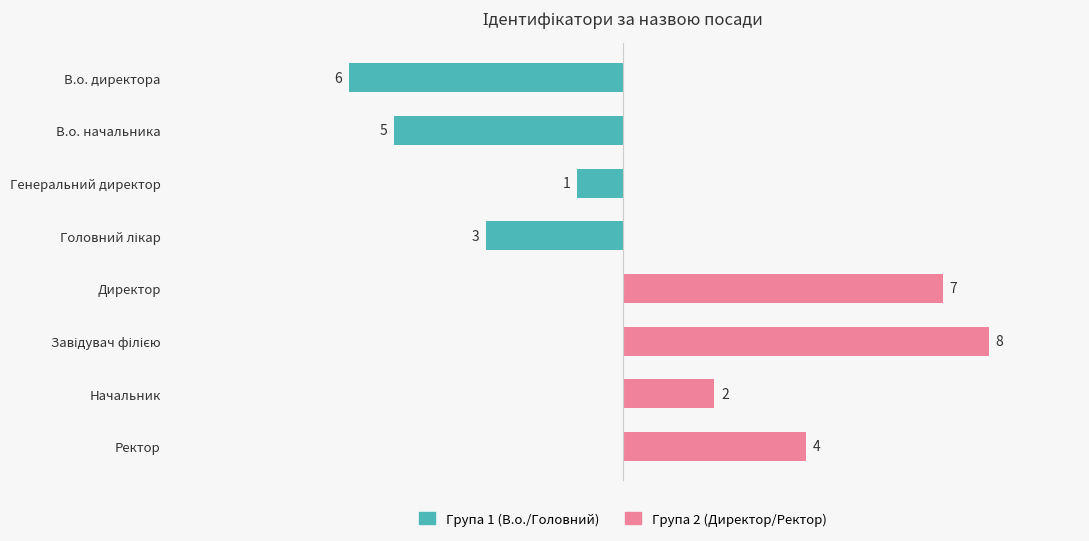

How many data points in Група 2 (Директор/Ректор) are above 2?

3